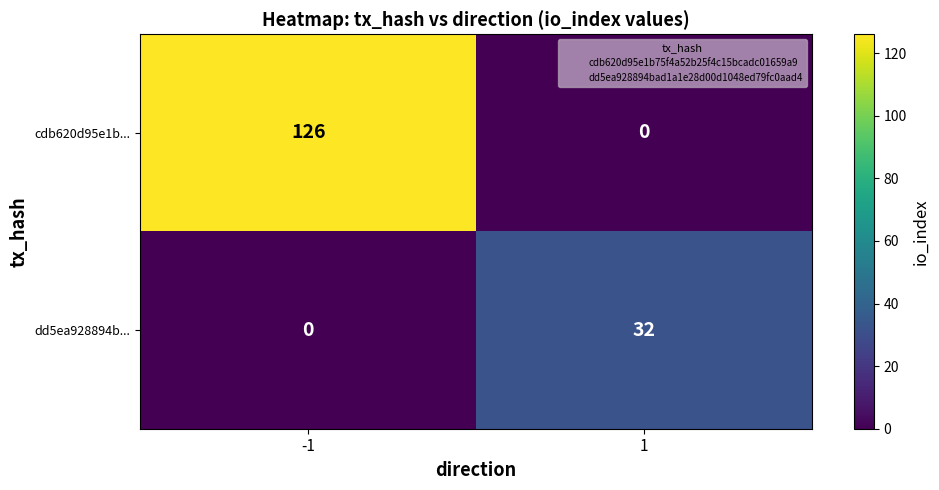

At 1, list the series in order from smallest to largest.

cdb620d95e1b..., dd5ea928894b...